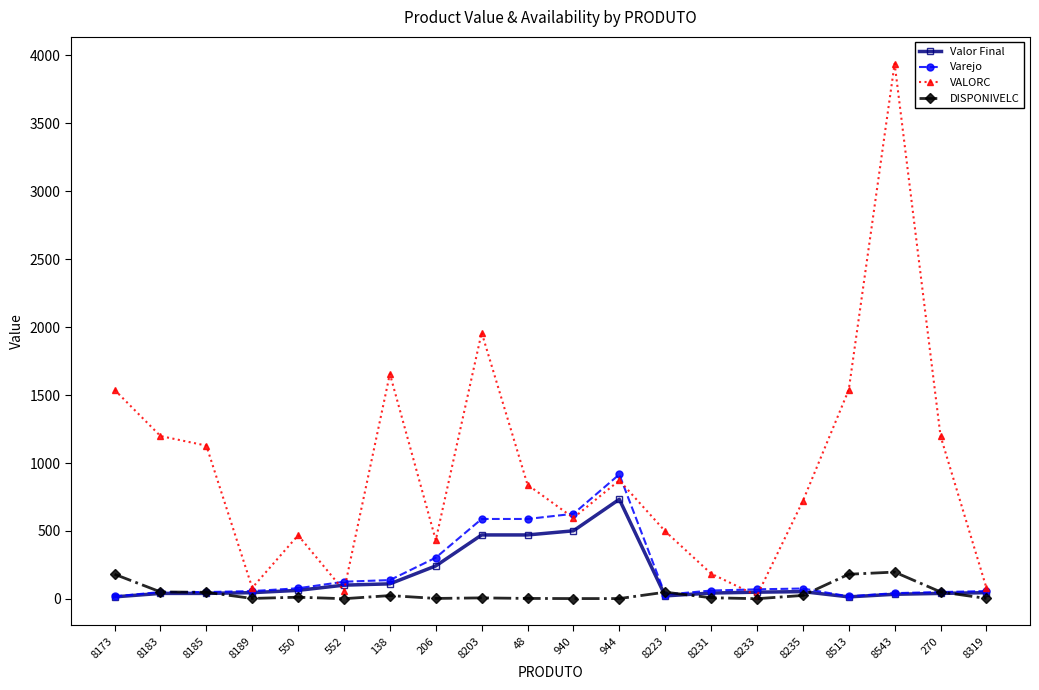

What value does the Varejo series have at 8543?

42.0